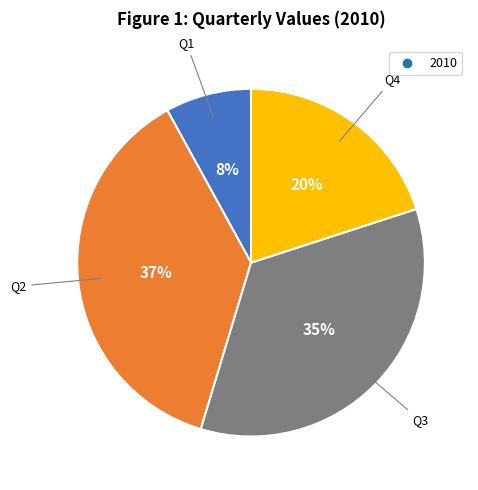

Does any single category account for the majority?

No